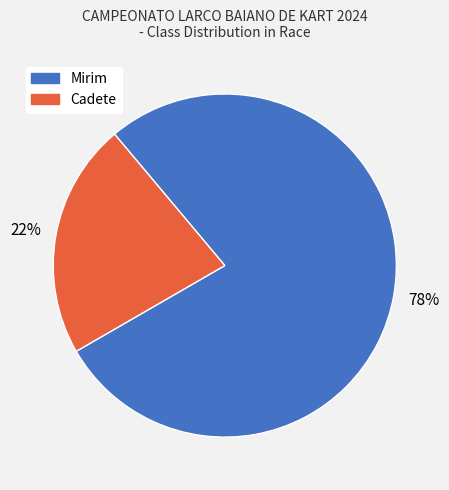

Which slice is the smallest?

Cadete